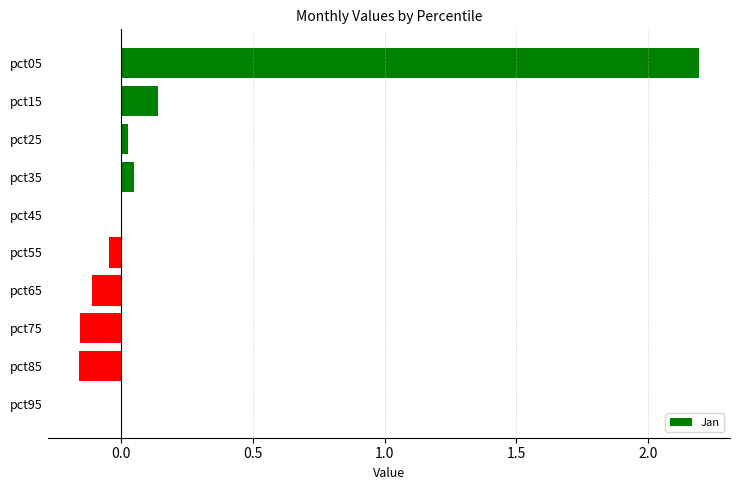

True or false: the data shows -0.3 at pct85.

False